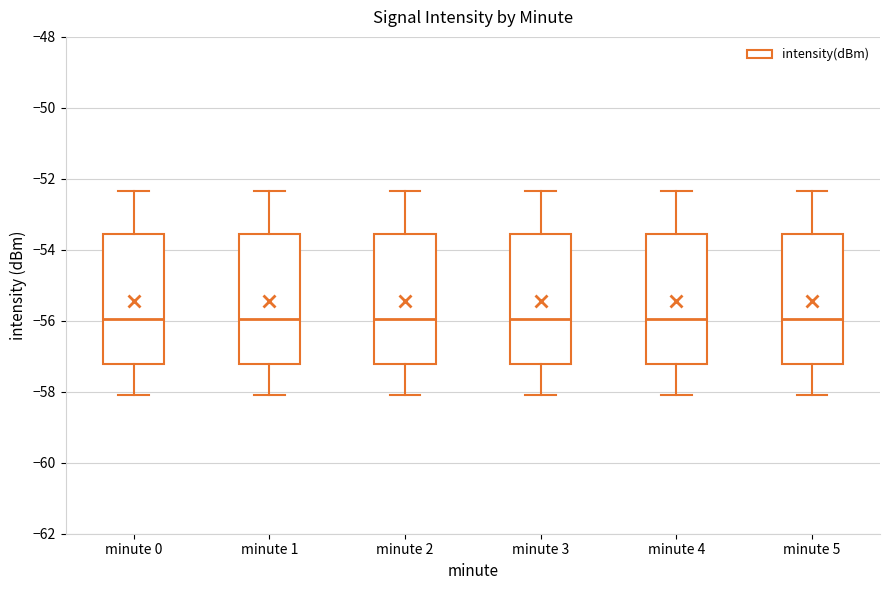

Reading left to right, transcribe this box plot: for each box, give where its median line is, the range the box spans, and where its two whiskers end, as read against the y-axis. The values are not printed on the chart, so give them approximately, as read against the axis.

minute 0: median -56.0, box -57.2 to -53.6, whiskers -58.0 to -52.4
minute 1: median -56.0, box -57.2 to -53.6, whiskers -58.0 to -52.4
minute 2: median -56.0, box -57.2 to -53.6, whiskers -58.0 to -52.4
minute 3: median -56.0, box -57.2 to -53.6, whiskers -58.0 to -52.4
minute 4: median -56.0, box -57.2 to -53.6, whiskers -58.0 to -52.4
minute 5: median -56.0, box -57.2 to -53.6, whiskers -58.0 to -52.4